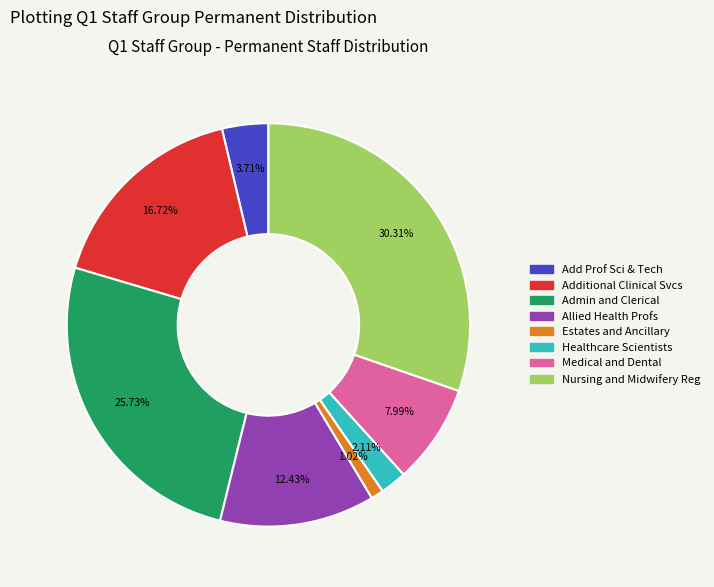

Count the number of slices in the pie.

8